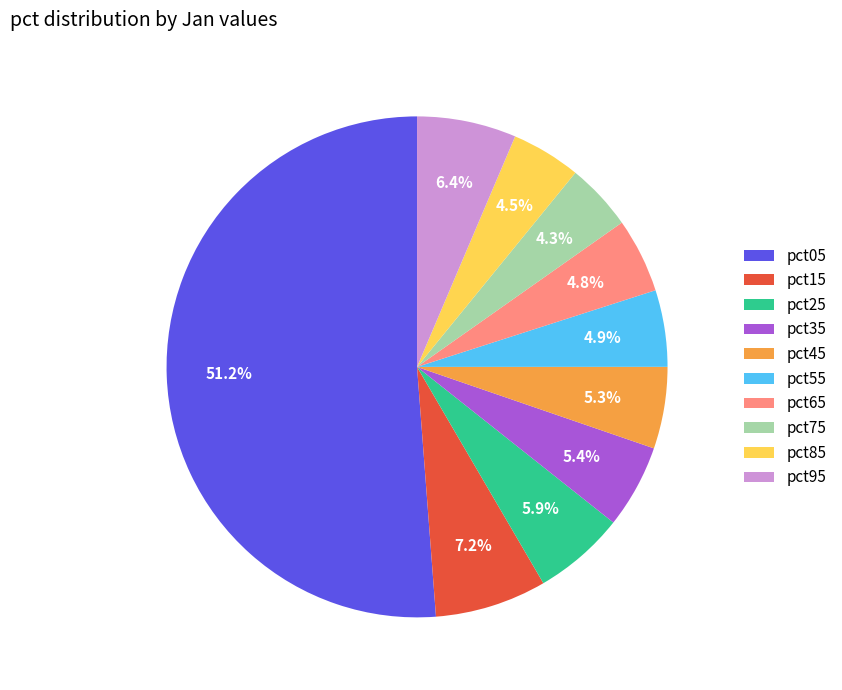

Do pct05 and pct15 together represent more than half of the pie?

Yes